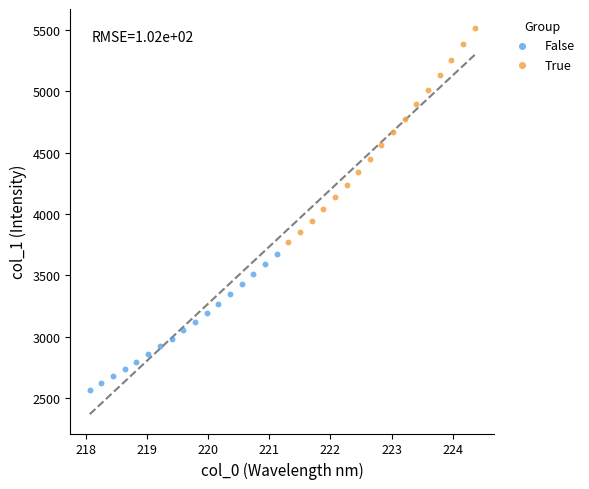

Which series reaches the maximum Y coordinate?

True